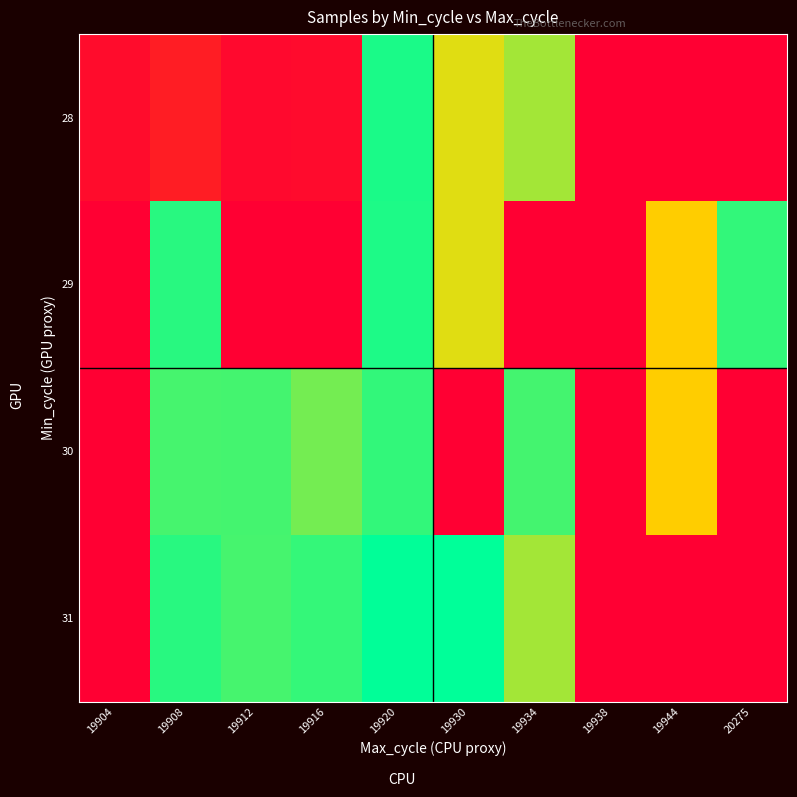

At how many categories does at least one series exceed 5105120?

8